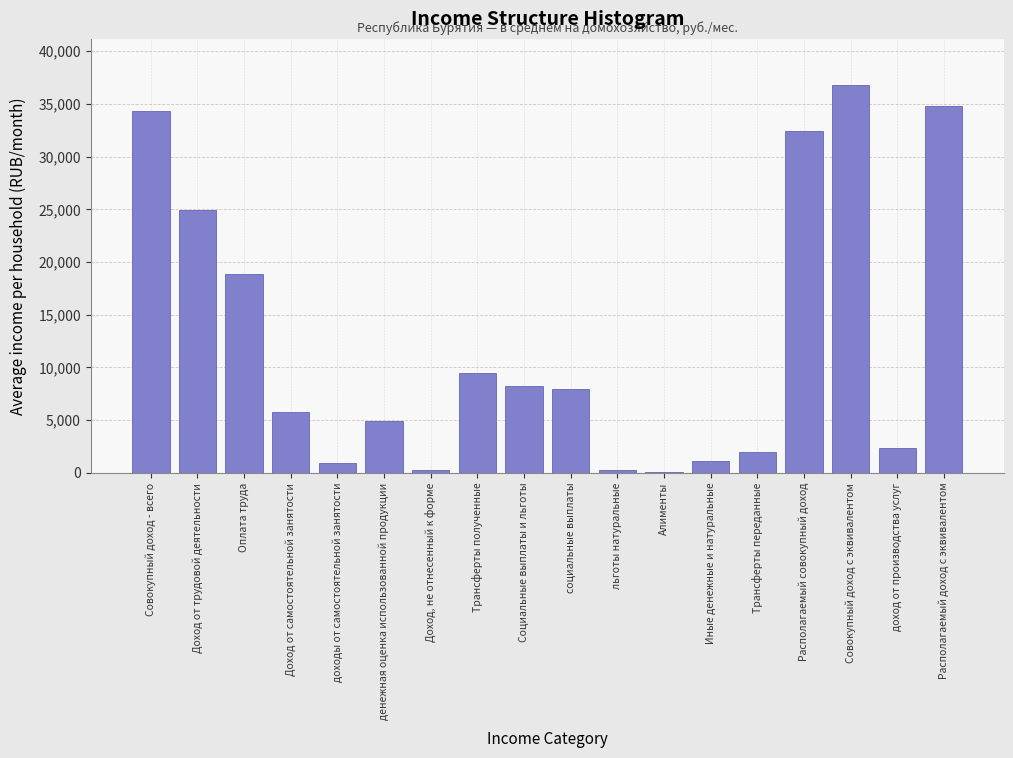

The chart shows a value of 1962.2 at Трансферты переданные. True or false?

True